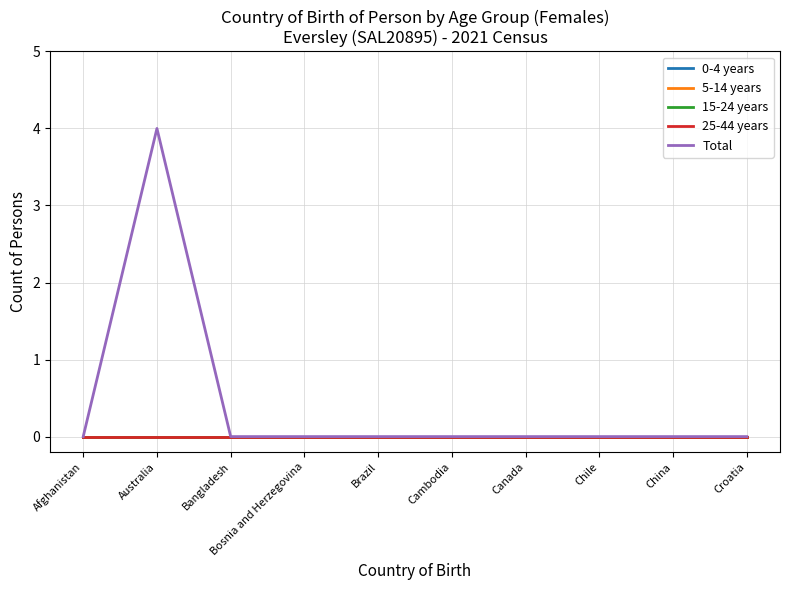

Does the chart display data point markers on the line(s)?

No